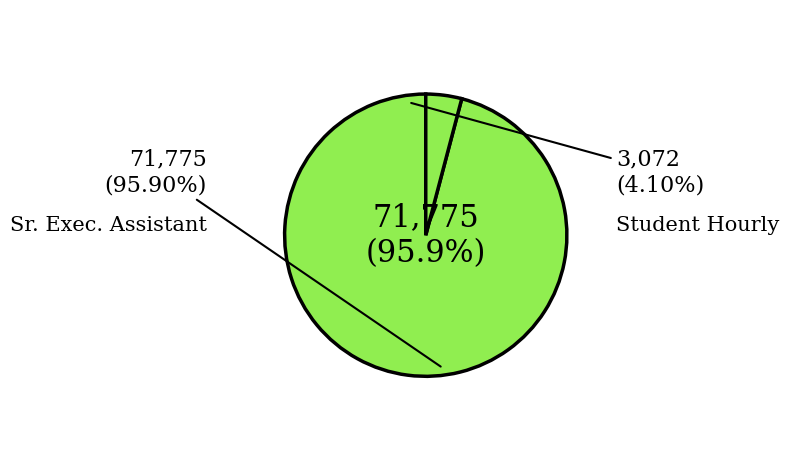

What percentage is NOT represented by Student Hourly?

95.9%